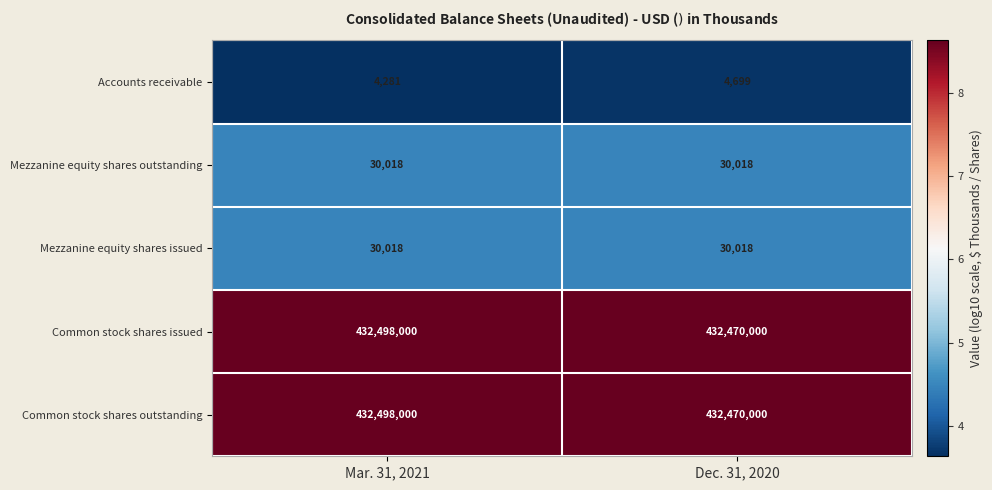

Is it true that Common stock shares issued equals 741758077 at Dec. 31, 2020?

False